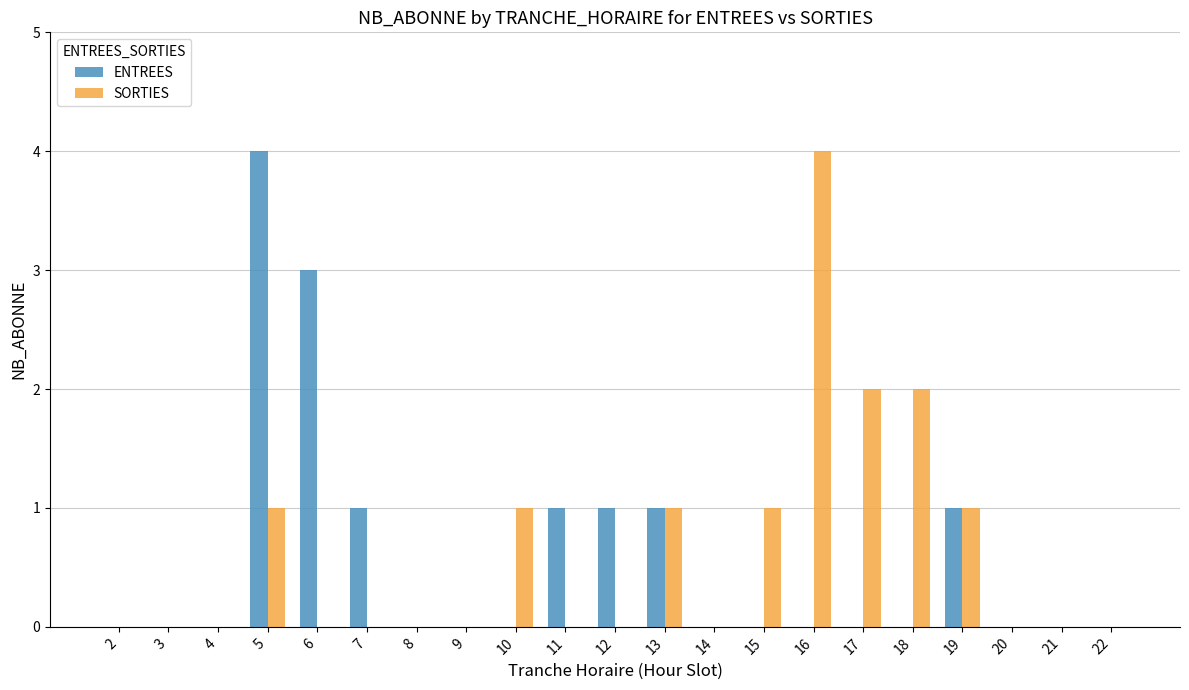

Count the number of categories in the chart.

21